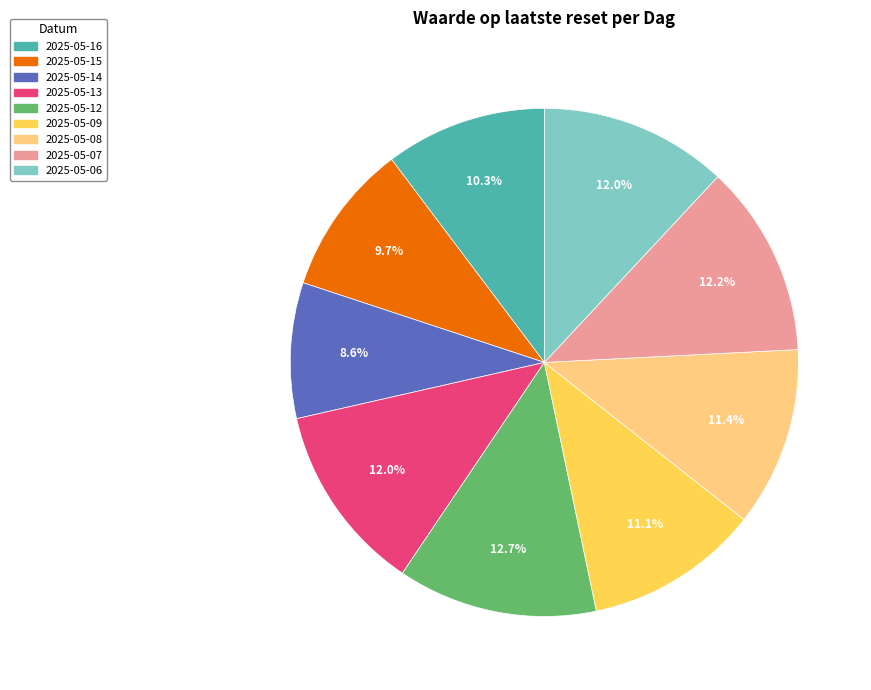

What is the smallest slice in the pie chart?

2025-05-14